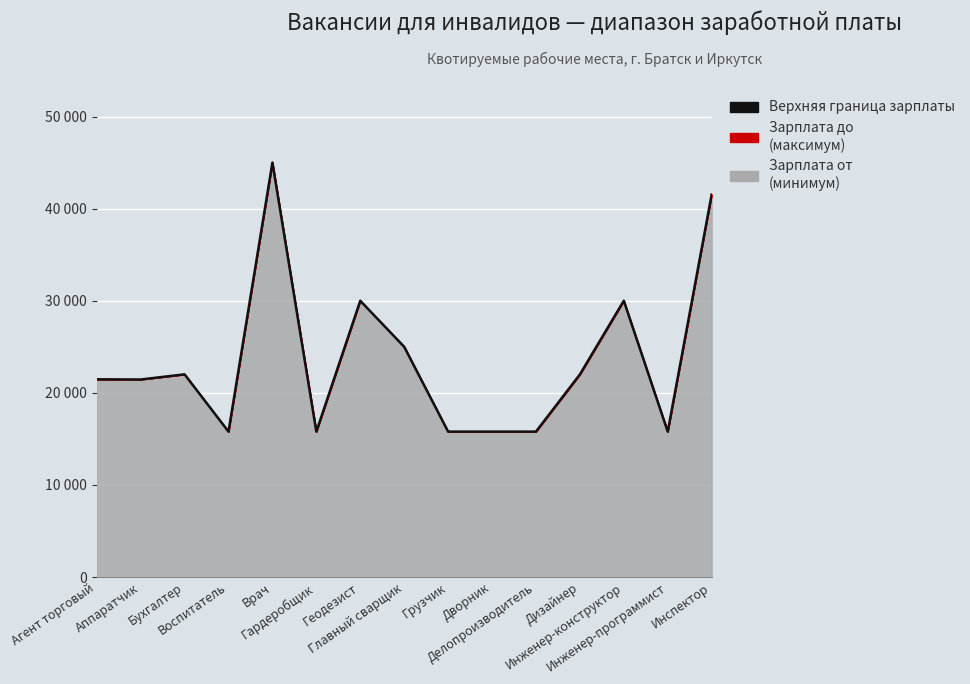

What is the label of the 10th point from the right?

Гардеробщик